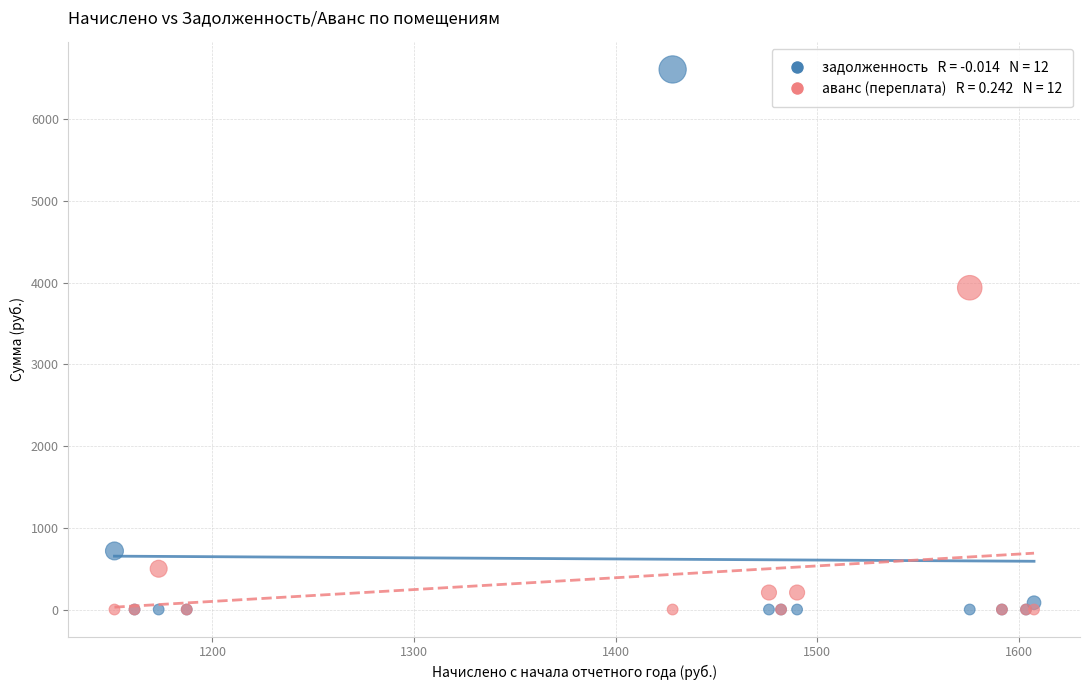

Across all series, what Y value is closest to 3303?

3936.9